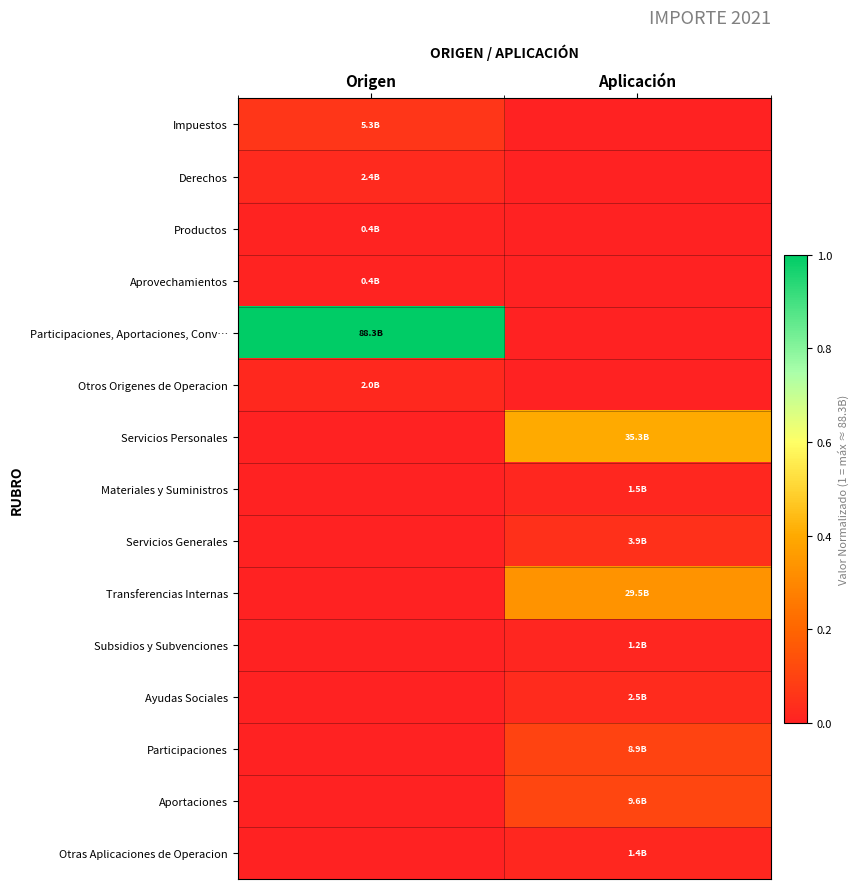

Which series changed the most between Origen and Aplicación?

Participaciones, Aportaciones, Conv…